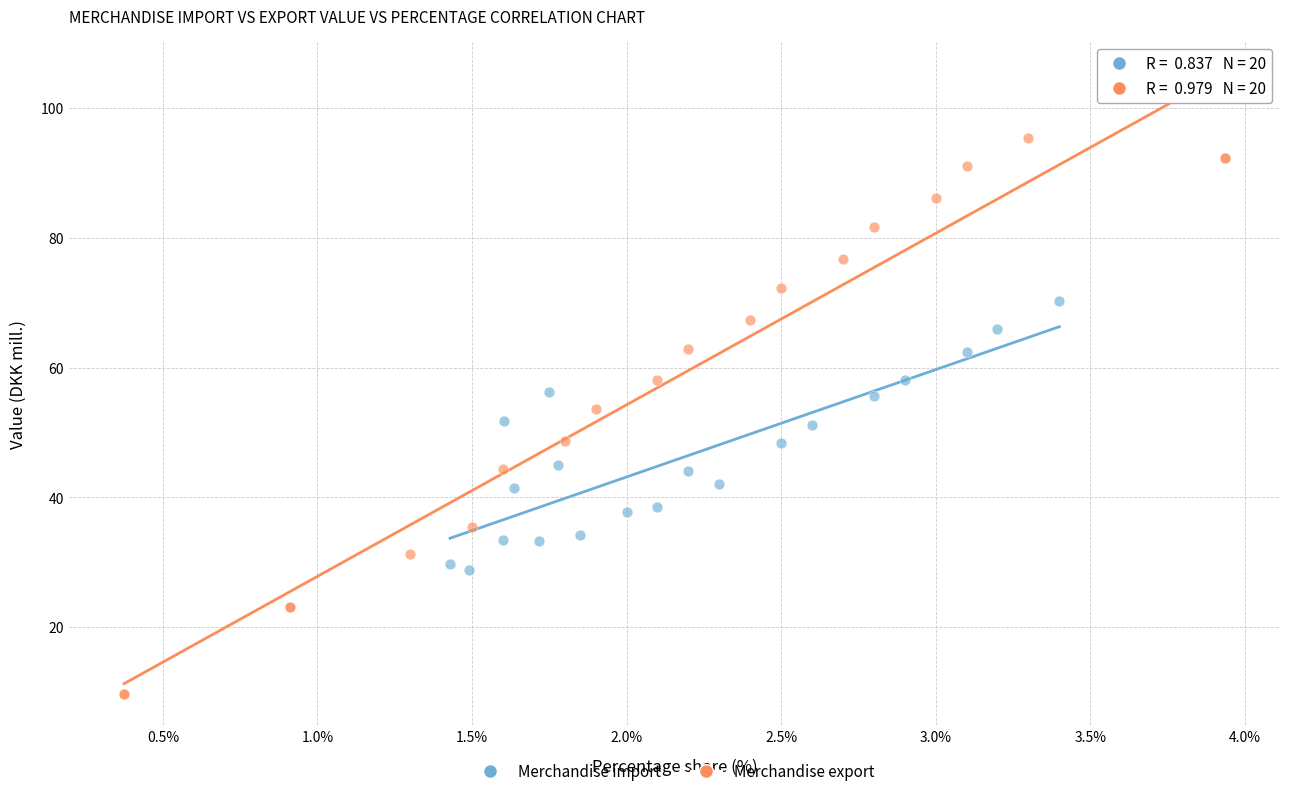

Which series contains the lowest Y value?

Merchandise export